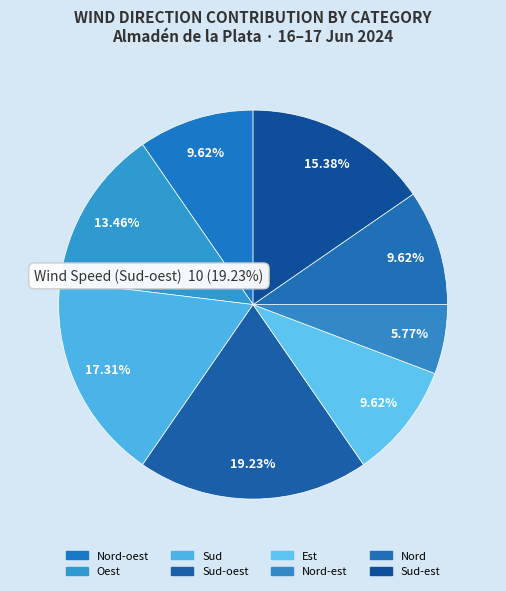

Is there any slice that represents more than half of the pie?

No